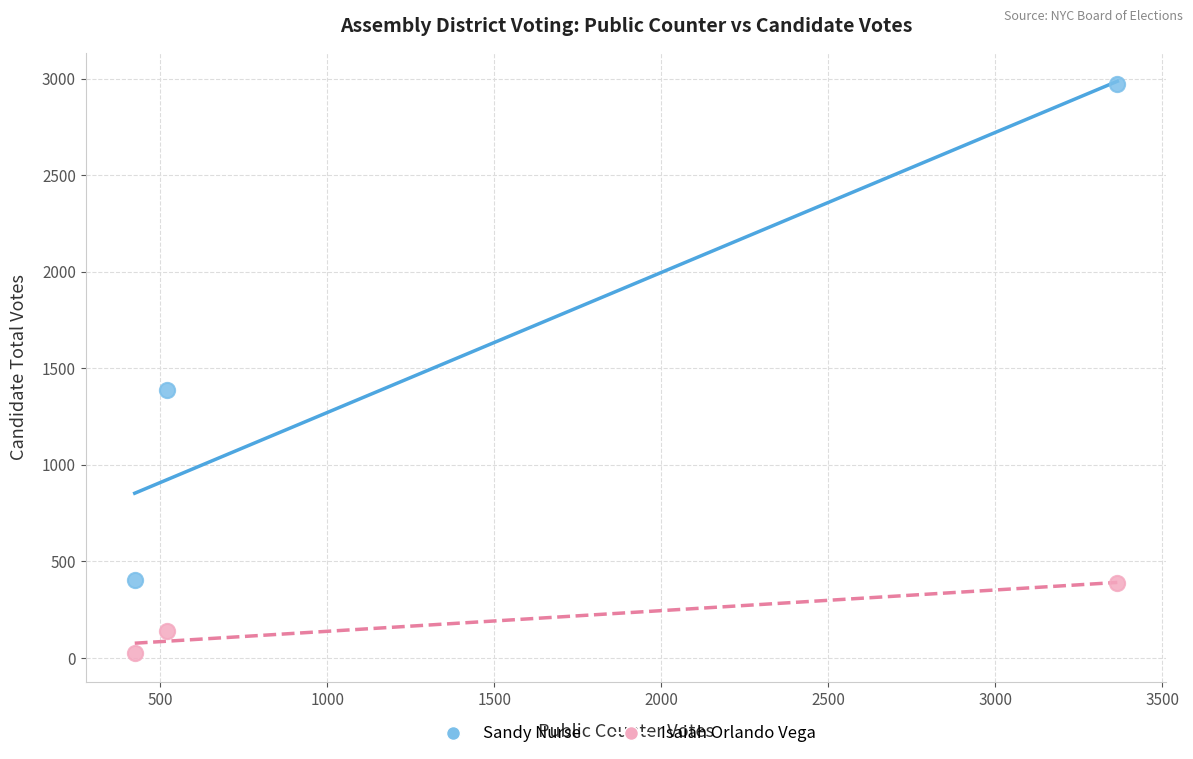

Across all data points, what is the average Y value?

886